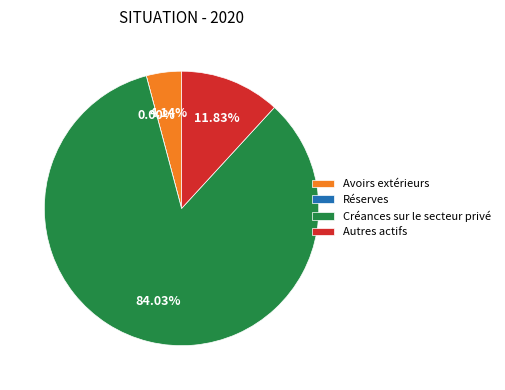

Combined, do Réserves and Créances sur le secteur privé account for over 50%?

Yes